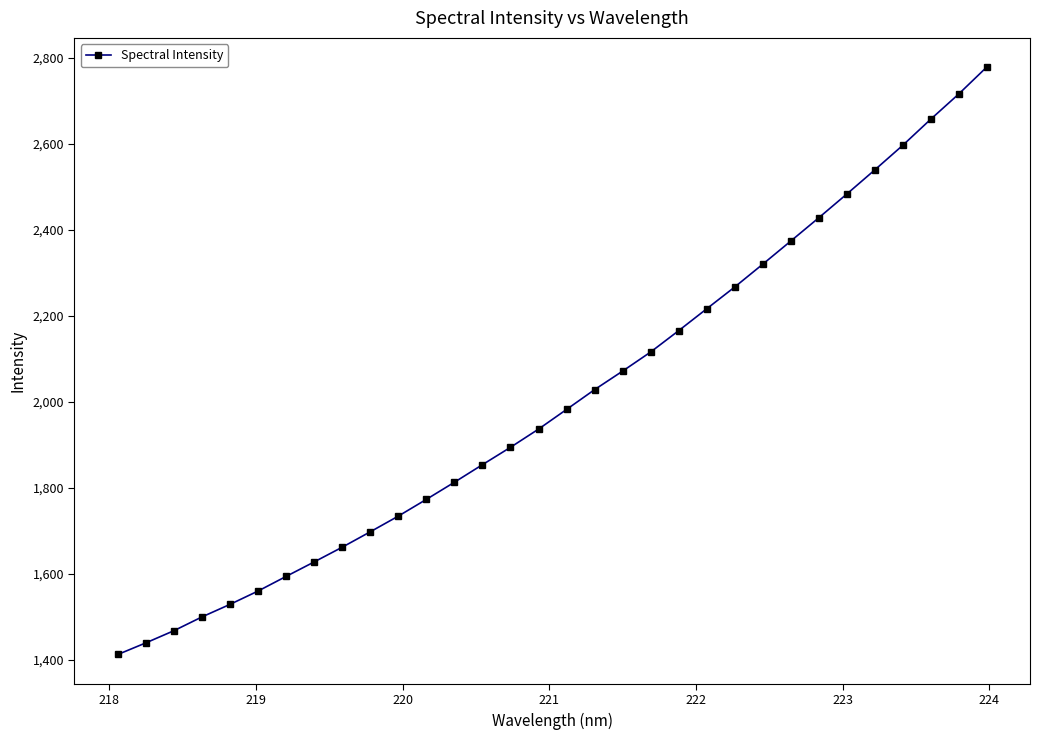

Is this an area chart (filled region under the line)?

No